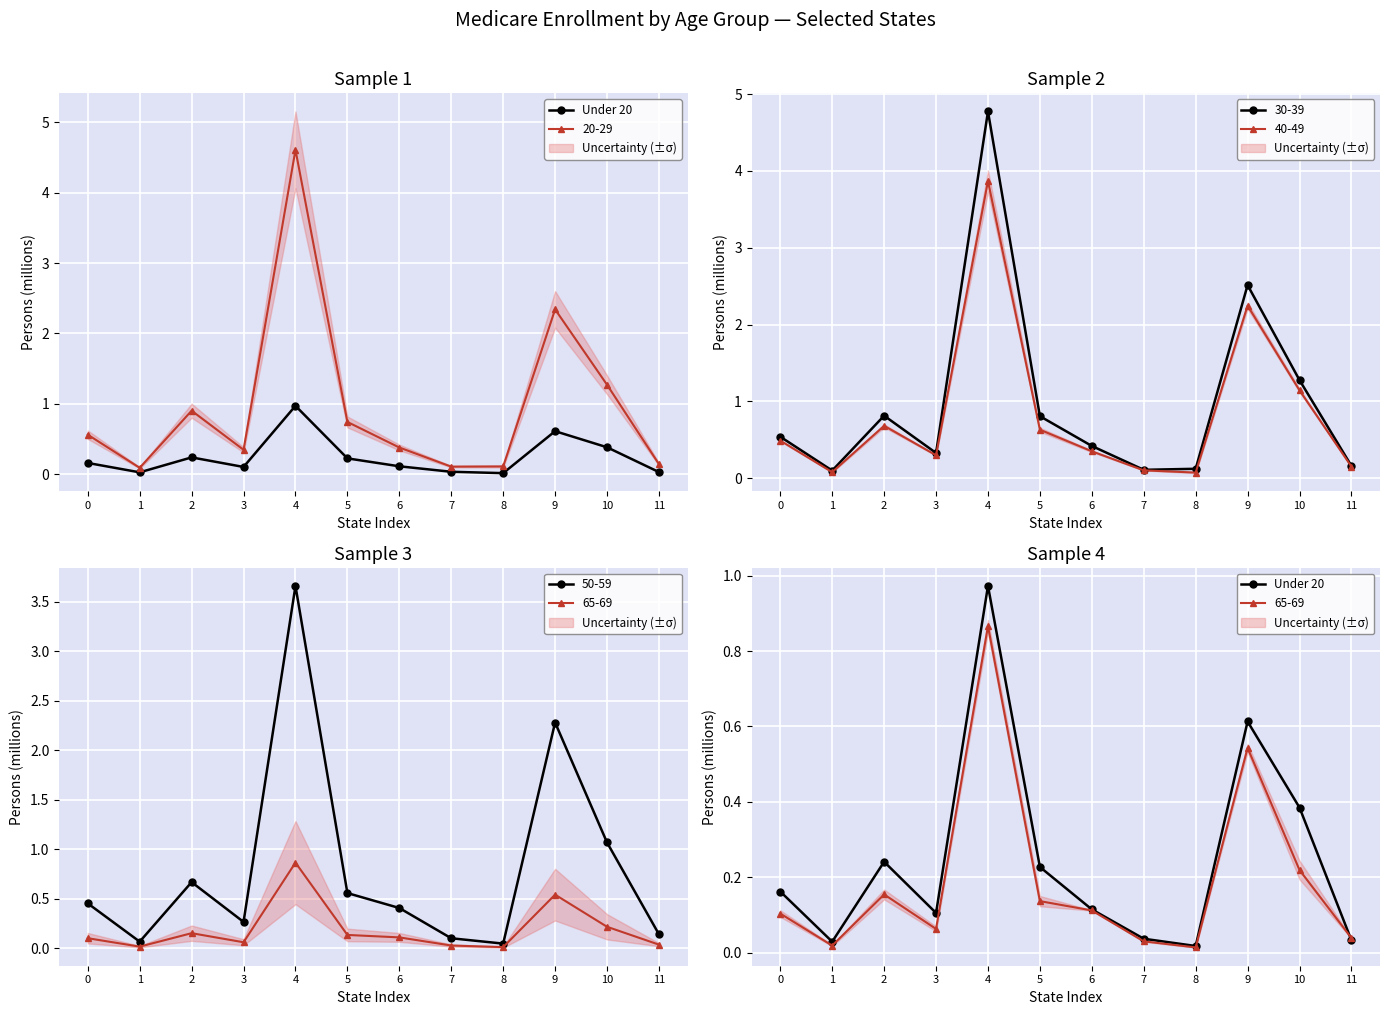

What is the approximate value at 9?

0.6